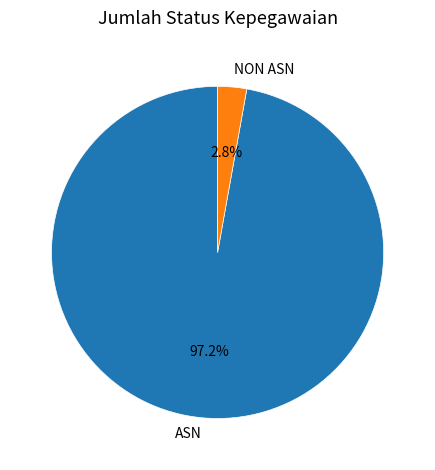

Is it true that NON ASN is 3% of the pie?

True